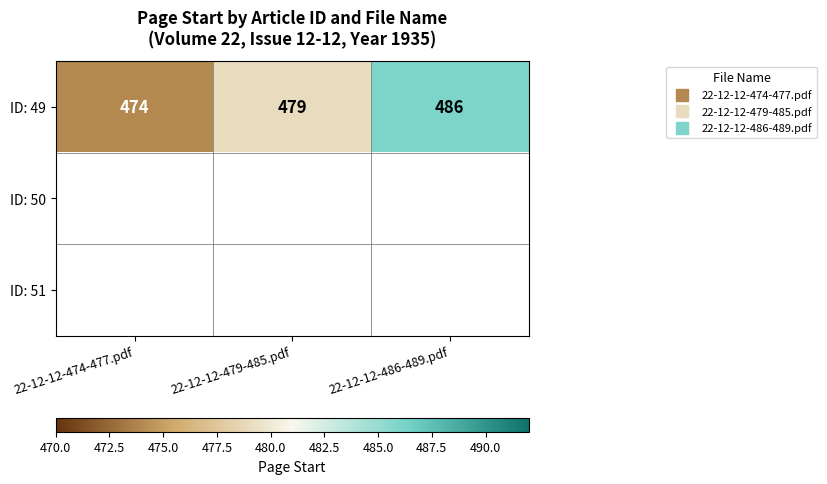

Which series has the largest range (max minus min)?

ID: 49